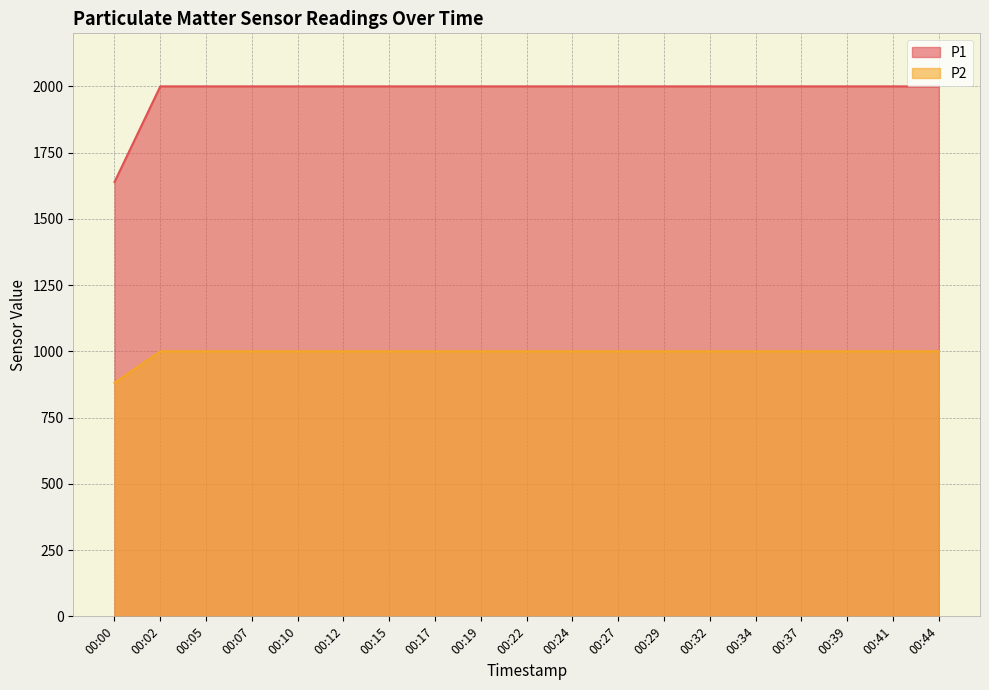

Which series has the largest total across all categories?

P1